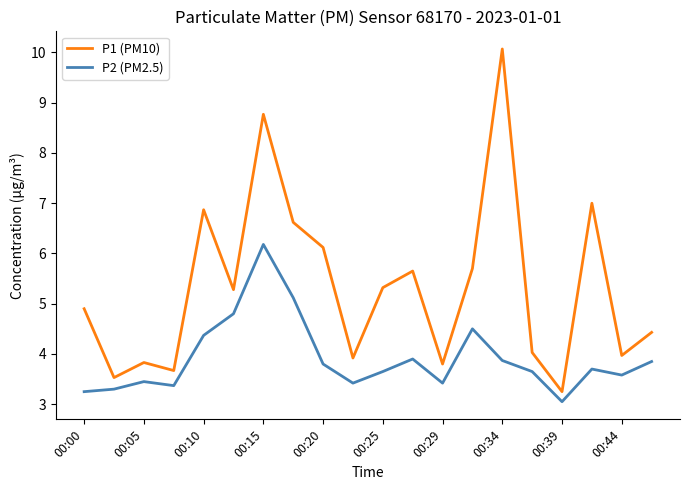

Which series has the widest spread of values?

P1 (PM10)